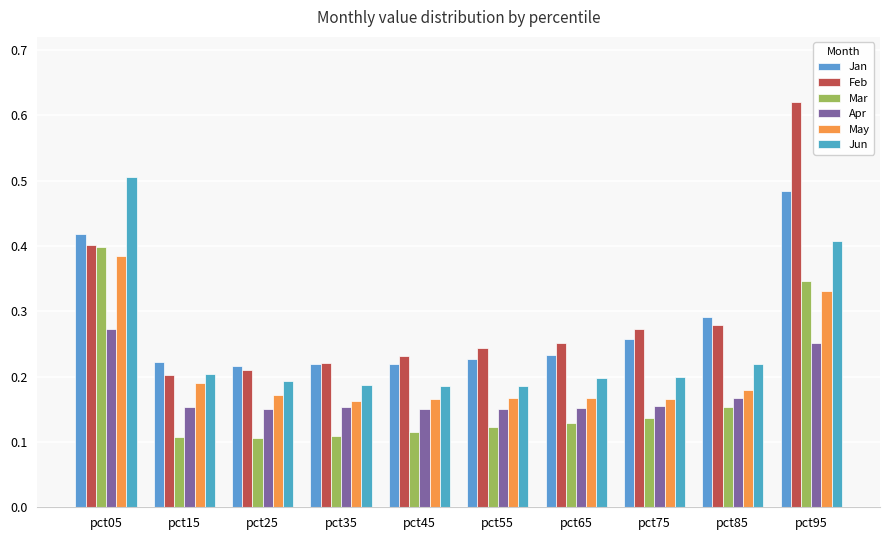

Where is Feb nearest to the value 0?

pct15